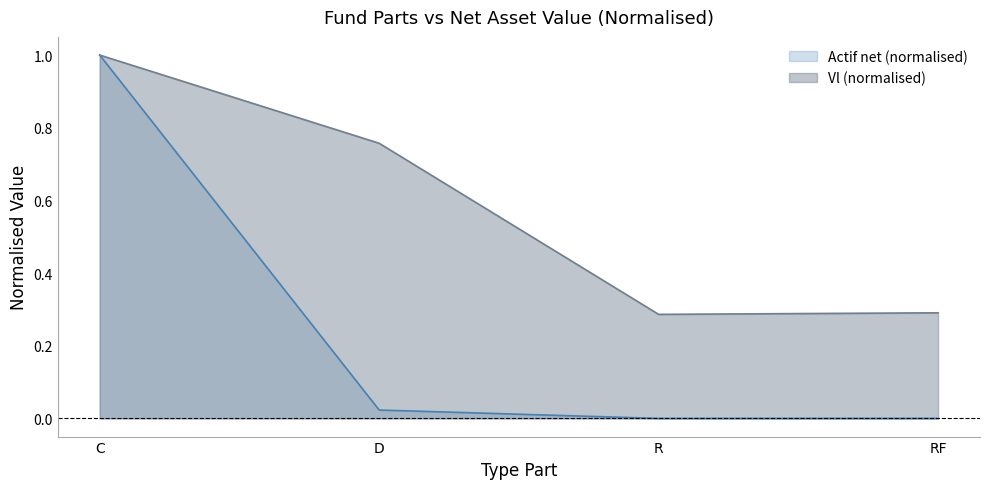

Reading right to left, what are all the values shown in this chart?

Vl: RF=0.3	R=0.3	D=0.8	C=1.0
Actif net: RF=0.0	R=0.0	D=0.0	C=1.0